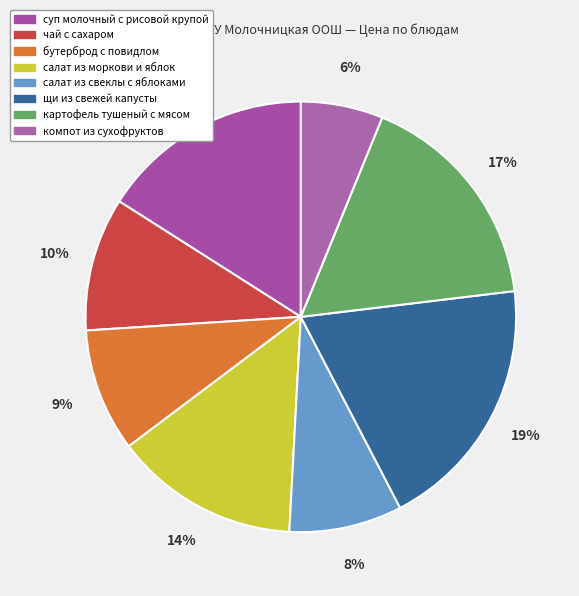

Rank the categories by value from highest to lowest.

щи из свежей капусты, картофель тушеный с мясом, суп молочный с рисовой крупой, салат из моркови и яблок, чай с сахаром, бутерброд с повидлом, салат из свеклы с яблоками, компот из сухофруктов